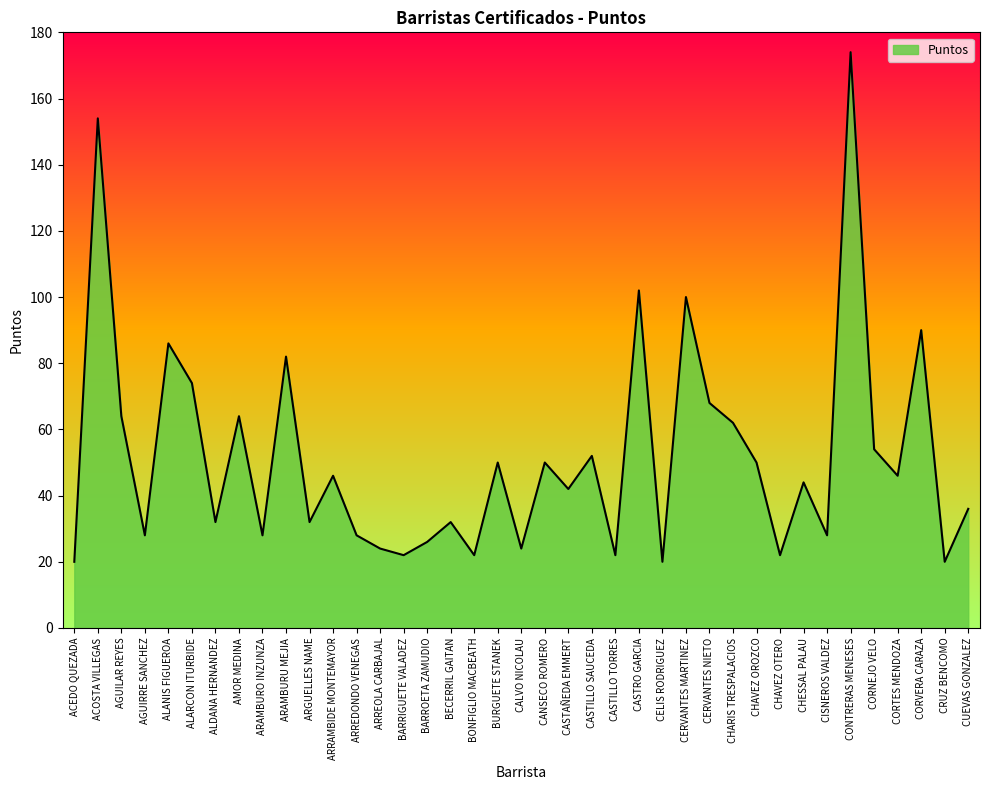

At which label does the data first exceed 44?

ACOSTA VILLEGAS